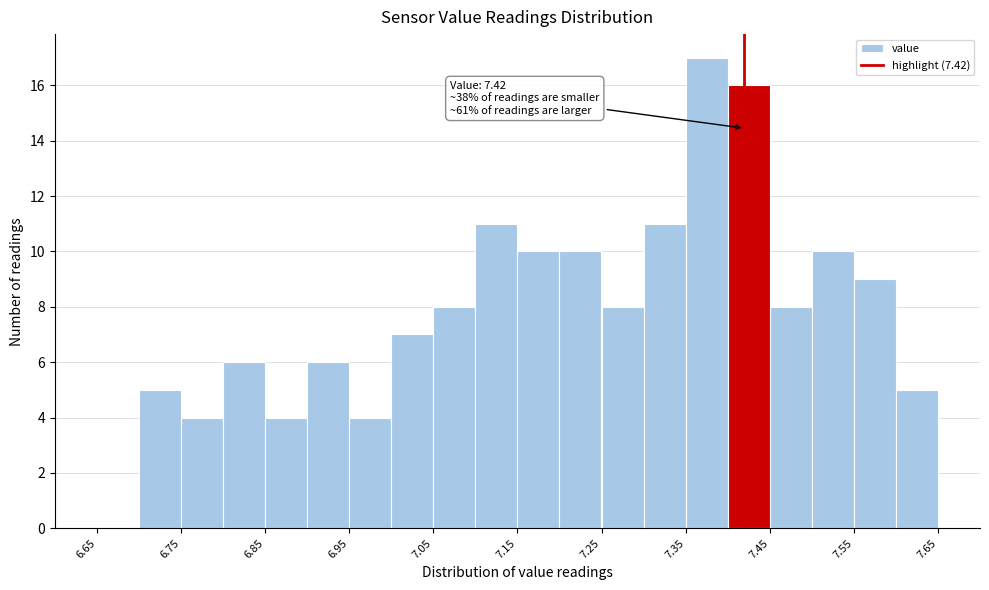

Which range on the x-axis has the tallest bar?

7.35 to 7.40